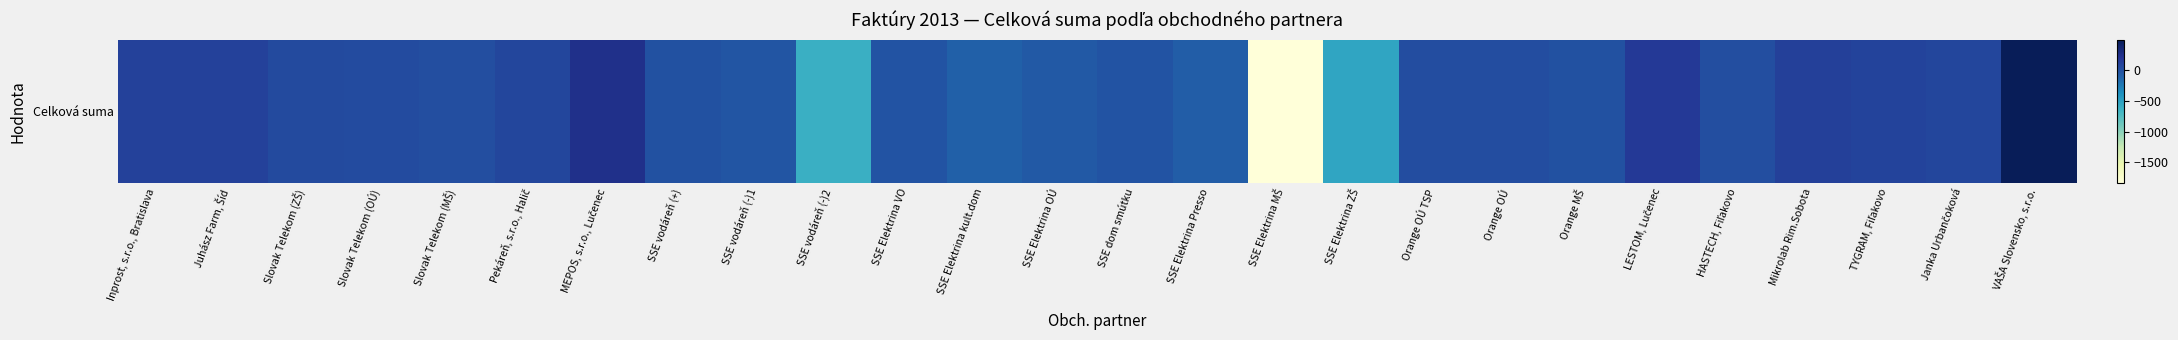

List the labels in order of value, smallest first.

SSE Elektrina MŠ, SSE vodáreň (-)2, SSE Elektrina ZŠ, SSE Elektrina kult.dom, SSE Elektrina Presso, SSE Elektrina OÚ, SSE vodáreň (-)1, SSE Elektrina VO, SSE dom smútku, SSE vodáreň (+), Orange MŠ, Slovak Telekom (MŠ), HASTECH, Fiľakovo, Orange OÚ TSP, Orange OÚ, Slovak Telekom (OÚ), Slovak Telekom (ZŠ), Pekáreň, s.r.o., Halič, Janka Urbančoková, TYGRAM, Fiľakovo, Inprost, s.r.o., Bratislava, Juhász Farm, Šíd, Mikrolab Rim.Sobota, LESTOM, Lučenec, MEPOS, s.r.o., Lučenec, VAŠA Slovensko, s.r.o.